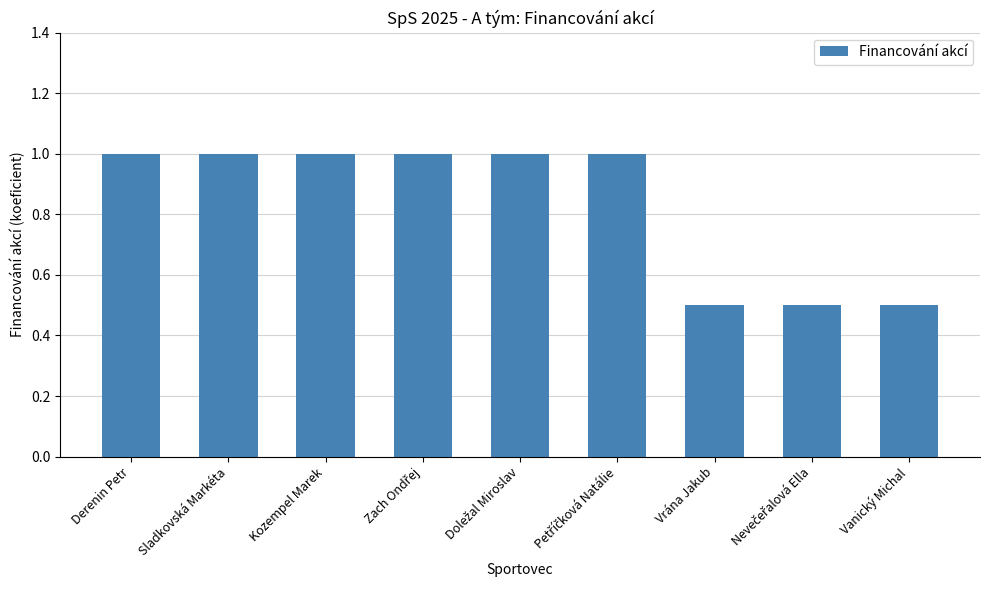

The chart shows a value of 1.0 at Kozempel Marek. True or false?

True